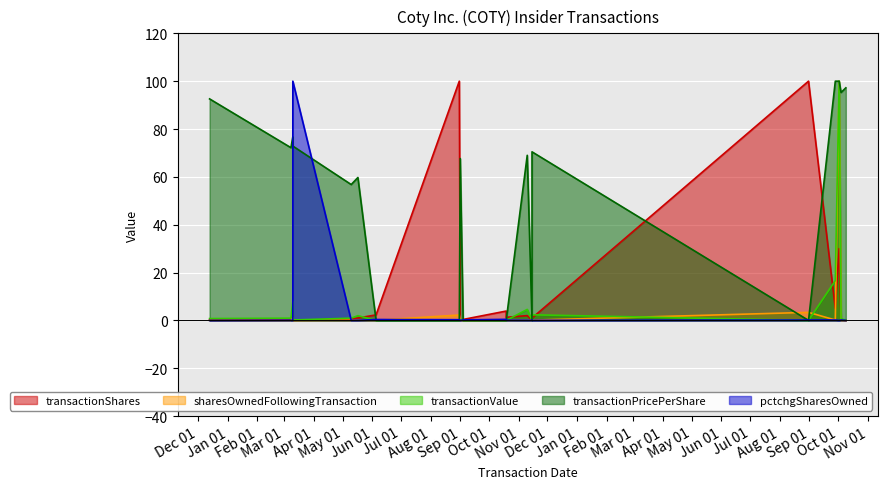

Which series has the largest total across all categories?

transactionPricePerShare